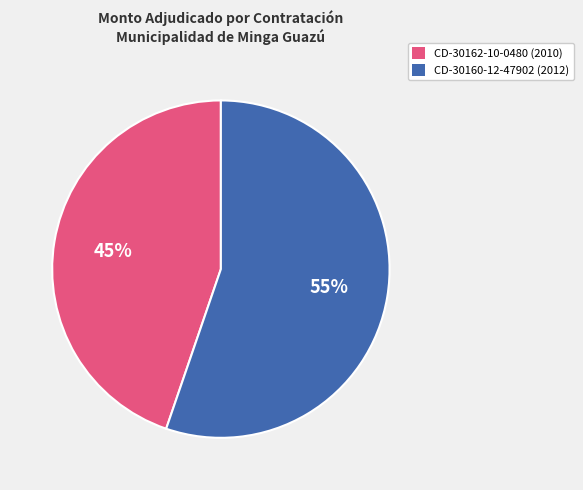

Does any single category account for the majority?

Yes